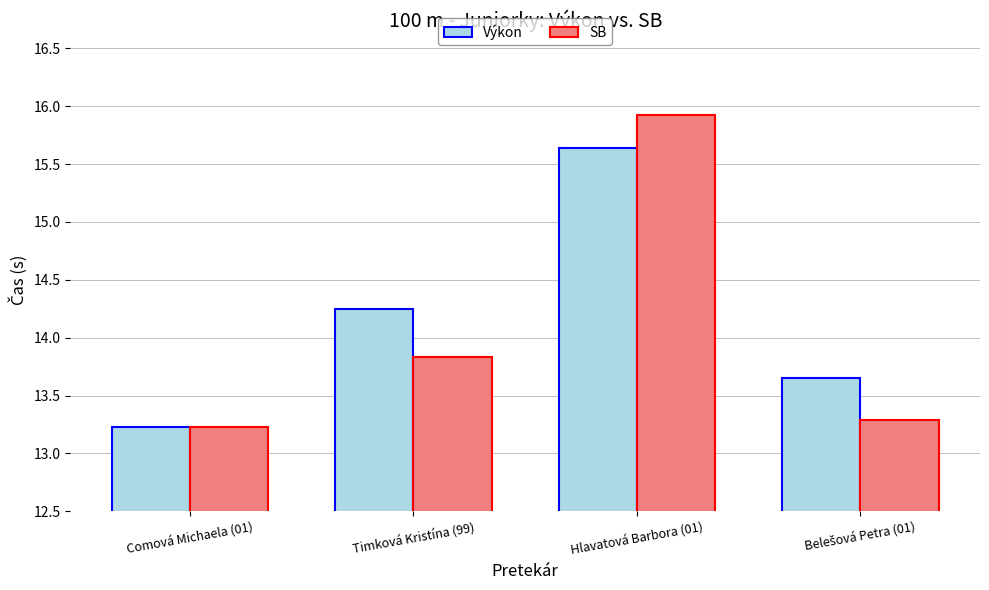

Is the value of SB at Hlavatová Barbora (01) greater than the value of Výkon at Hlavatová Barbora (01)?

Yes